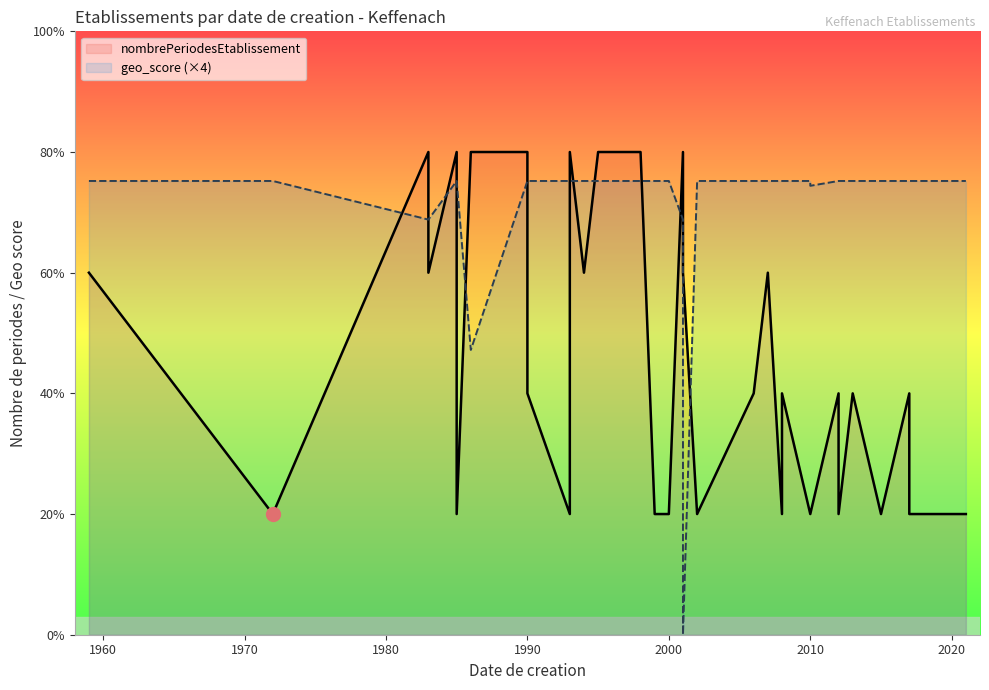

What is the sum of the geo_score (×4) values at 12 and 22?

7.5